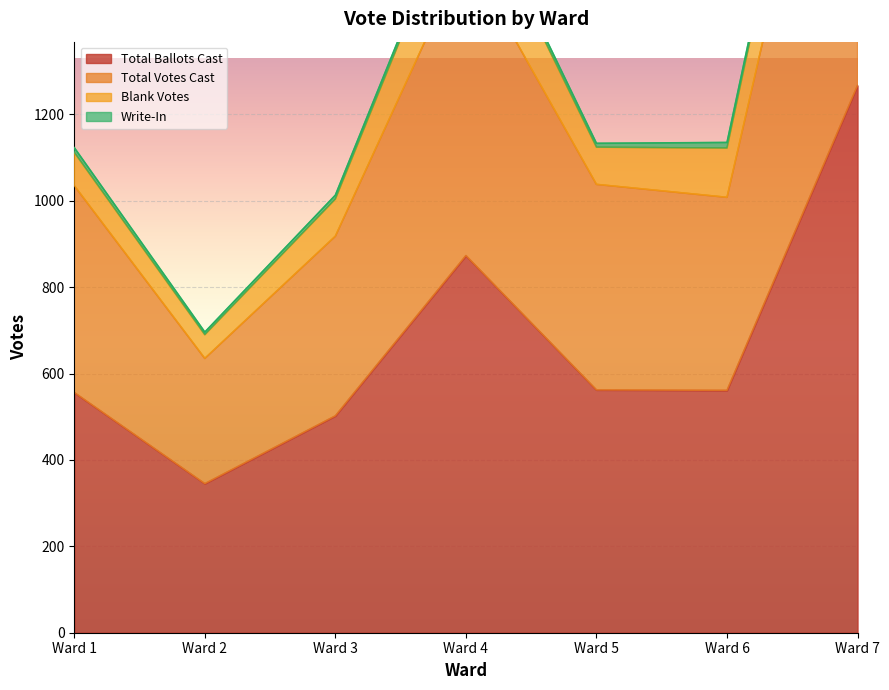

At which label is Total Ballots Cast closest to 806?

Ward 4